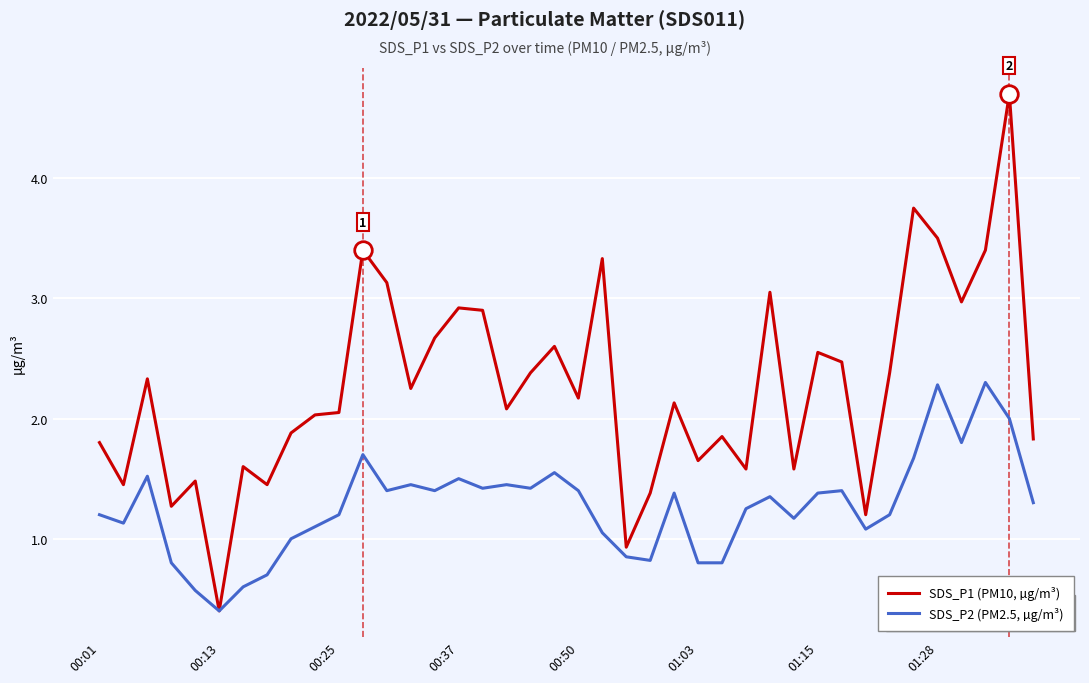

Which series has the largest total across all categories?

SDS_P1 (PM10, µg/m³)